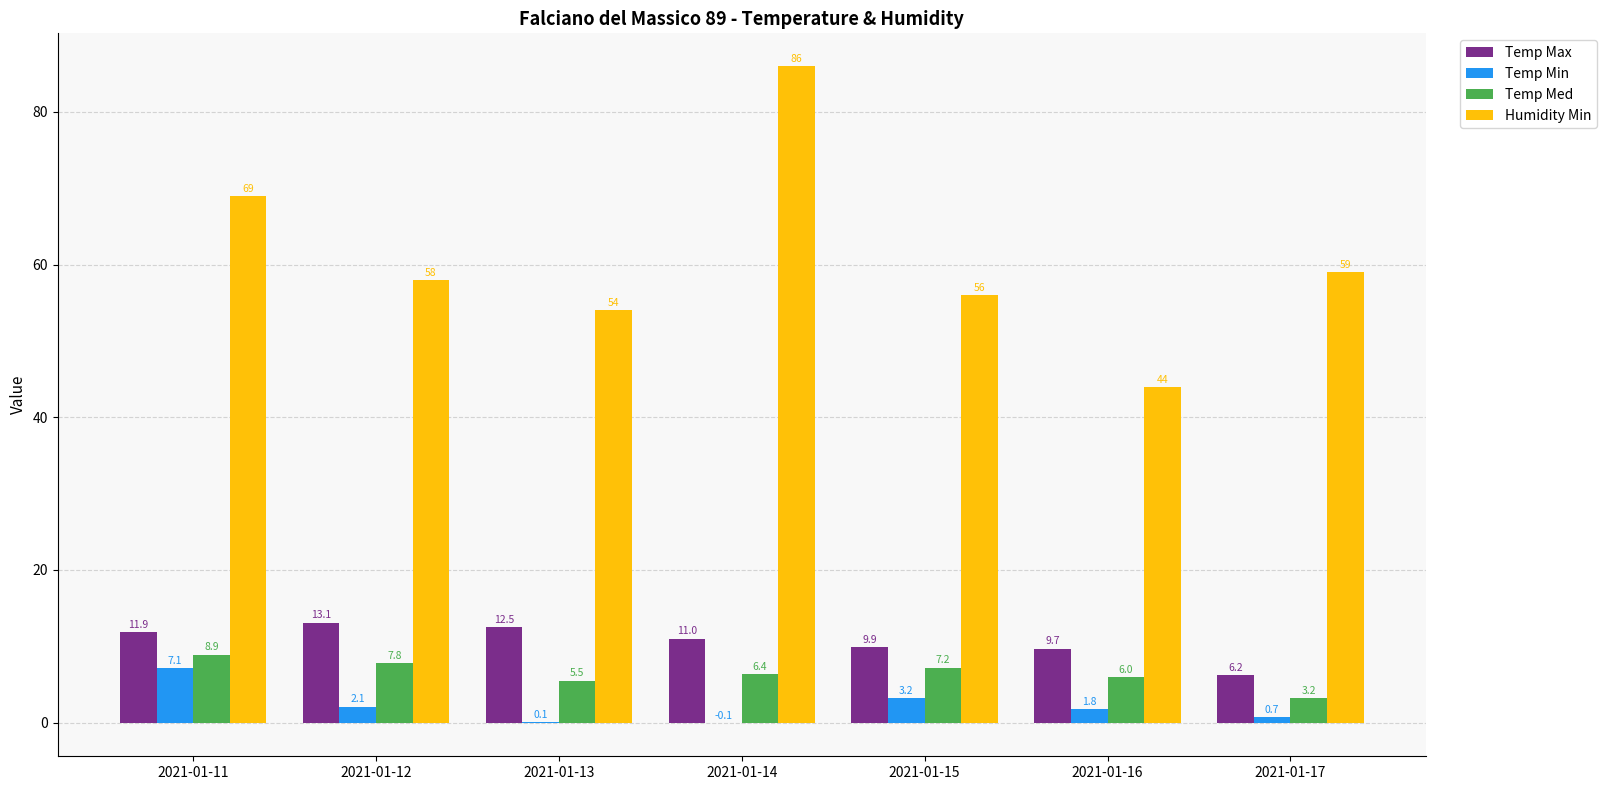

How many groups of bars are there?

7